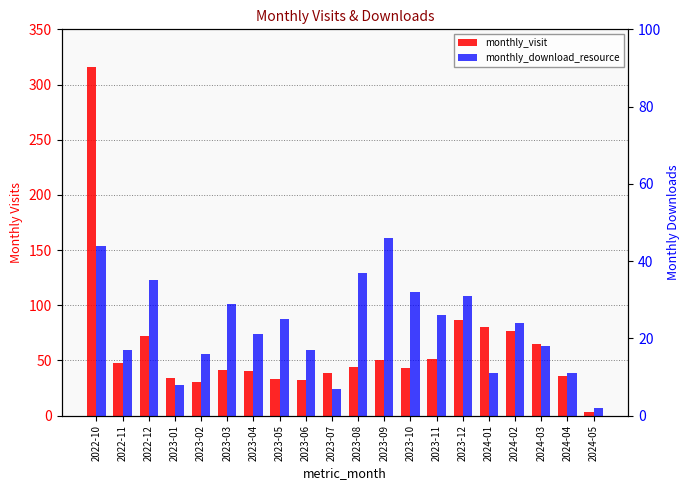

What is the minimum value shown in the chart?

2